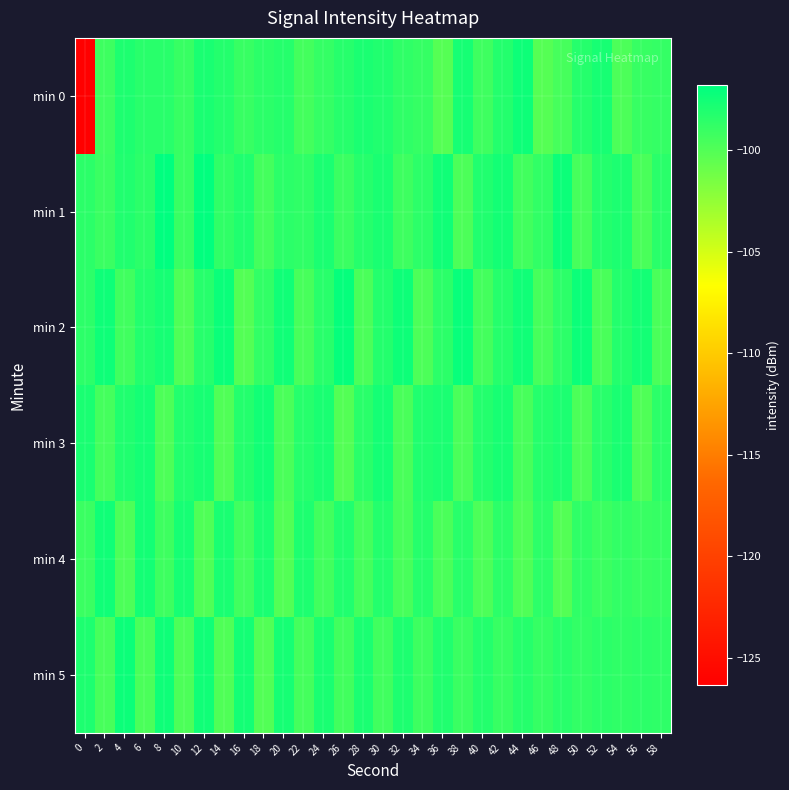

Reading left to right, what are all the values shown in this chart?

min 0: 0=-126.4	2=-99.2	4=-98.0	6=-98.4	8=-98.4	10=-99.0	12=-97.8	14=-98.2	16=-99.0	18=-98.5	20=-98.3	22=-99.5	24=-98.9	26=-98.4	28=-97.9	30=-98.1	32=-98.7	34=-98.9	36=-100.1	38=-97.7	40=-99.2	42=-98.2	44=-97.4	46=-100.1	48=-99.5	50=-98.3	52=-97.7	54=-99.8	56=-99.0	58=-98.9
min 1: 0=-98.5	2=-99.1	4=-98.1	6=-98.5	8=-96.8	10=-99.0	12=-96.9	14=-98.7	16=-98.0	18=-99.5	20=-98.5	22=-98.7	24=-97.9	26=-99.1	28=-98.3	30=-97.8	32=-99.2	34=-98.6	36=-97.5	38=-99.8	40=-98.1	42=-97.6	44=-99.4	46=-98.8	48=-97.3	50=-99.5	52=-98.2	54=-98.0	56=-99.7	58=-98.5
min 2: 0=-98.6	2=-97.4	4=-99.3	6=-98.2	8=-97.7	10=-99.9	12=-98.3	14=-97.2	16=-100.0	18=-98.8	20=-97.5	22=-99.6	24=-98.4	26=-97.1	28=-99.7	30=-98.2	32=-97.3	34=-99.8	36=-98.5	38=-97.2	40=-99.5	42=-98.3	44=-97.5	46=-99.5	48=-98.6	50=-97.3	52=-99.7	54=-98.2	56=-97.6	58=-99.8
min 3: 0=-97.8	2=-99.5	4=-98.0	6=-97.7	8=-99.8	10=-98.2	12=-97.8	14=-100.0	16=-98.2	18=-97.5	20=-99.8	22=-98.3	24=-97.8	26=-100.0	28=-98.5	30=-97.7	32=-99.7	34=-98.1	36=-97.9	38=-99.7	40=-98.2	42=-97.8	44=-99.6	46=-98.3	48=-98.0	50=-99.8	52=-98.4	54=-97.8	56=-99.9	58=-98.5
min 4: 0=-99.1	2=-97.5	4=-99.8	6=-97.6	8=-99.2	10=-97.7	12=-99.9	14=-97.8	16=-99.3	18=-97.9	20=-100.0	22=-98.0	24=-99.4	26=-98.1	28=-99.5	30=-98.2	32=-99.6	34=-98.3	36=-99.7	38=-98.4	40=-99.8	42=-98.5	44=-99.9	46=-98.6	48=-100.1	50=-98.7	52=-99.2	54=-98.8	56=-99.0	58=-98.9
min 5: 0=-98.0	2=-99.6	4=-97.3	6=-99.7	8=-97.4	10=-99.8	12=-97.5	14=-99.9	16=-97.6	18=-100.0	20=-97.7	22=-99.5	24=-97.8	26=-99.4	28=-97.9	30=-99.3	32=-98.0	34=-99.2	36=-98.1	38=-99.1	40=-98.2	42=-99.0	44=-98.3	46=-98.9	48=-98.4	50=-98.8	52=-98.5	54=-98.7	56=-98.6	58=-98.7